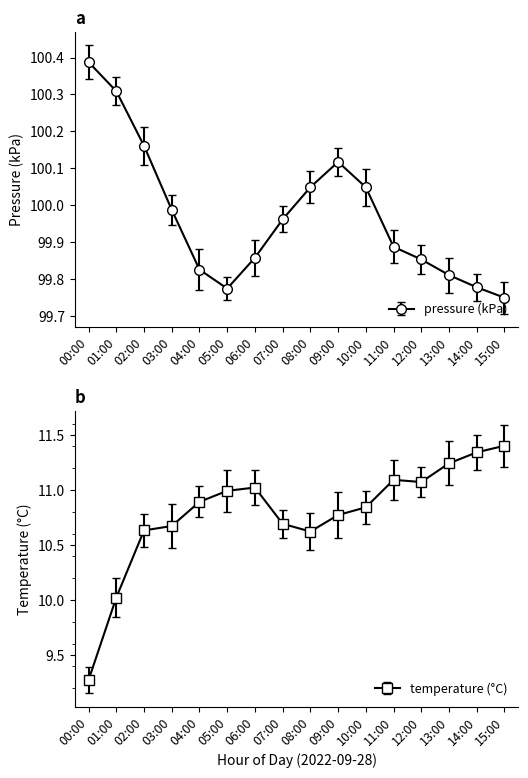

How many lines are shown in the chart?

2